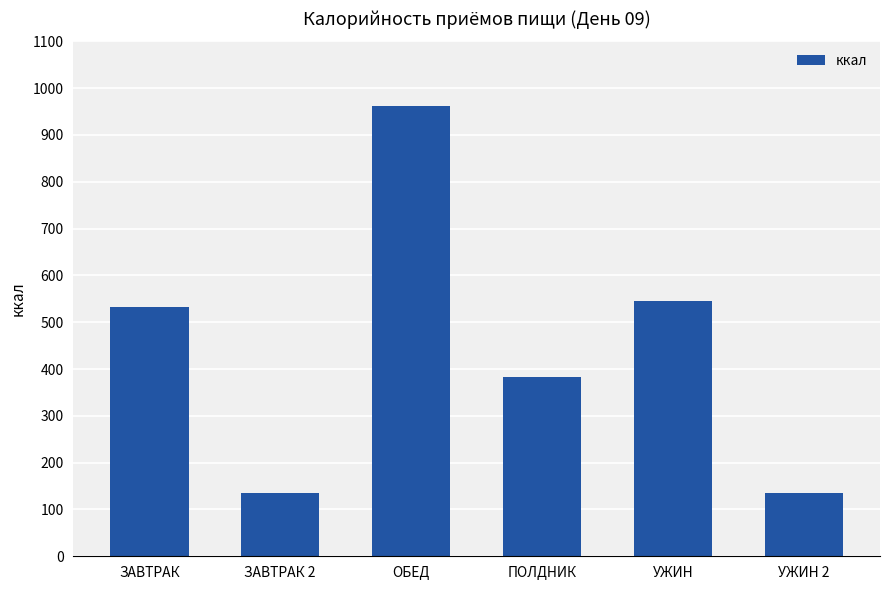

What is the difference between the values at ЗАВТРАК 2 and УЖИН?

410.9